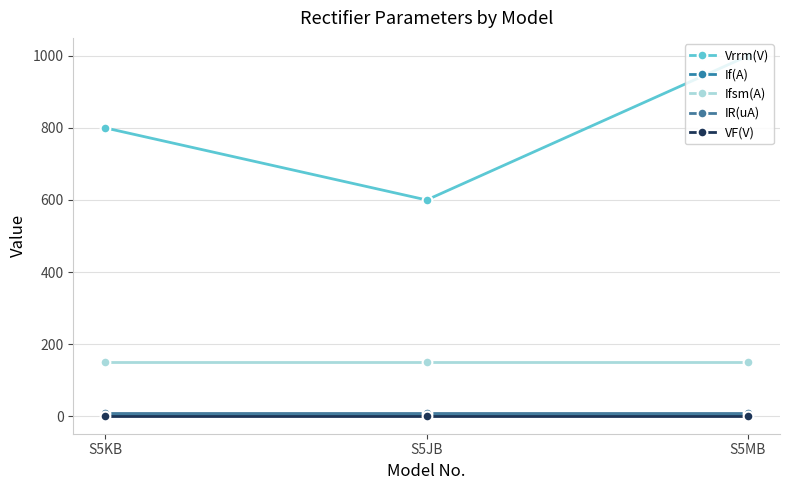

What is the label of the 3rd point from the right?

S5KB